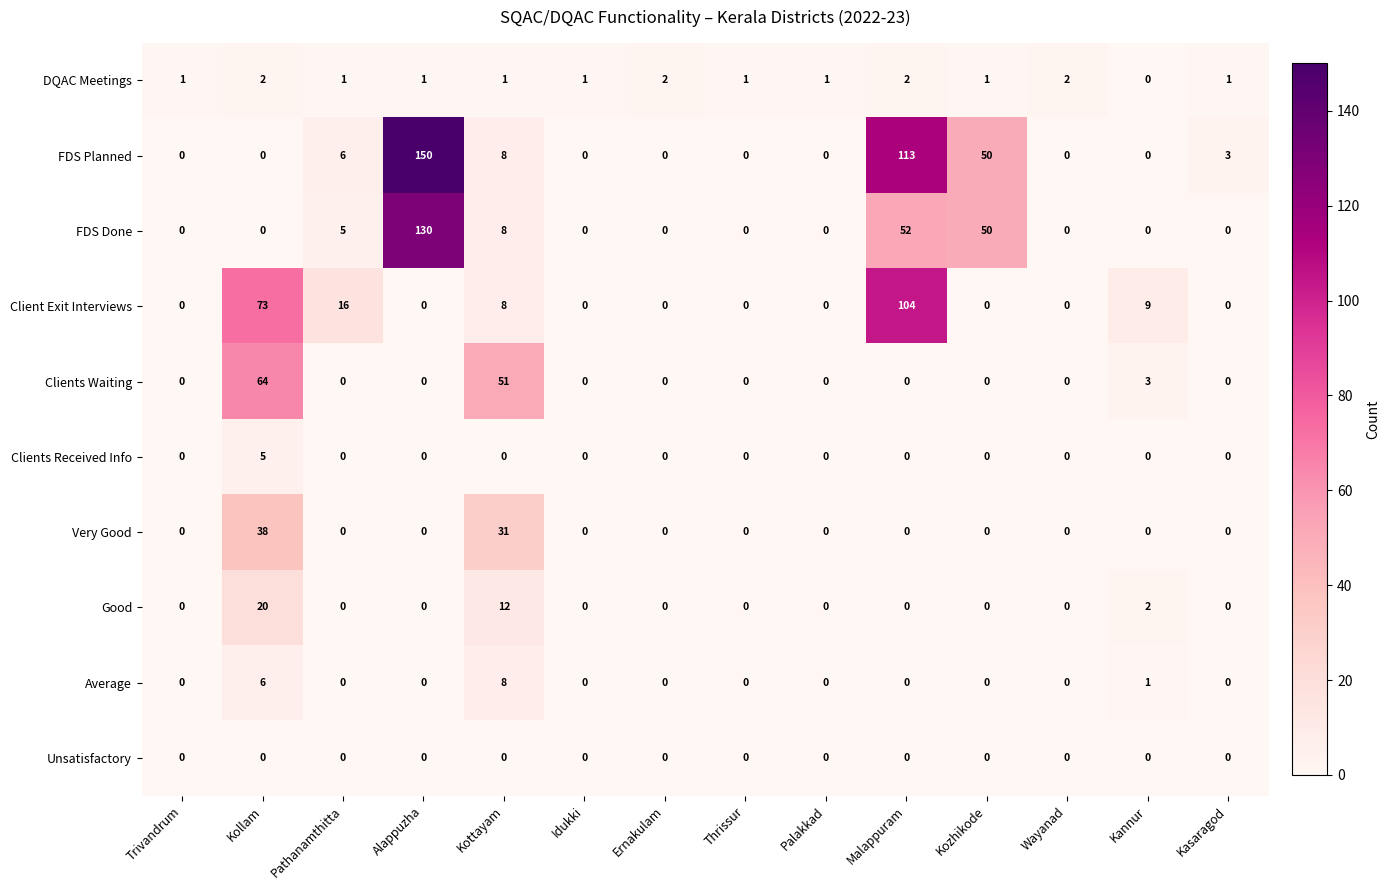

What is the sum of all DQAC Meetings values?

17